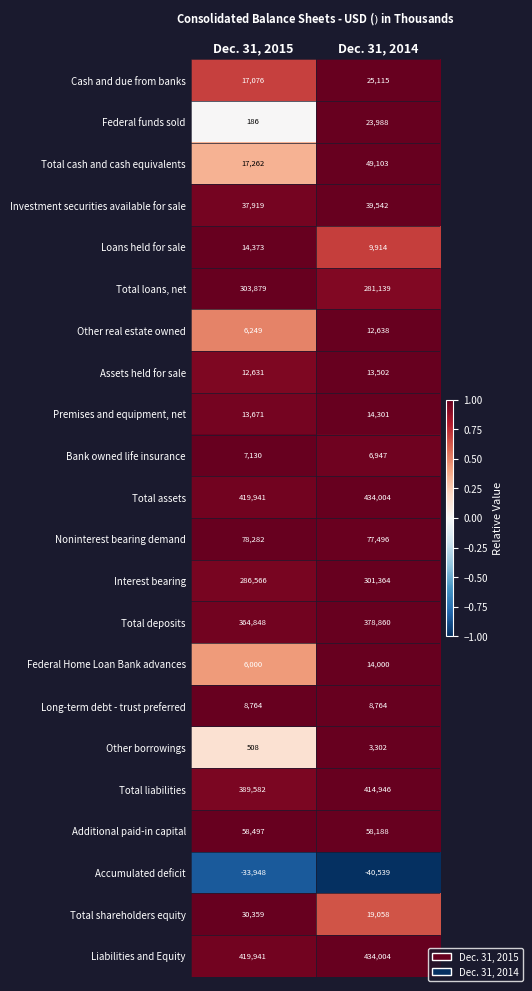

What is the difference between the highest and lowest values at Dec. 31, 2015?

453889